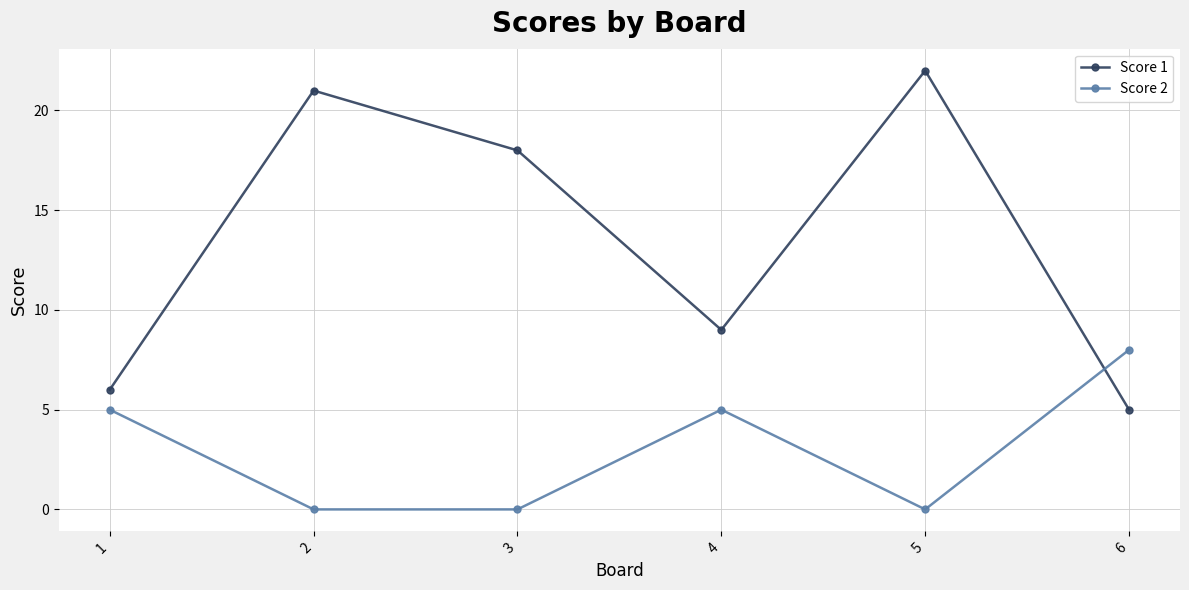

Which label corresponds to the largest value in the chart?

5